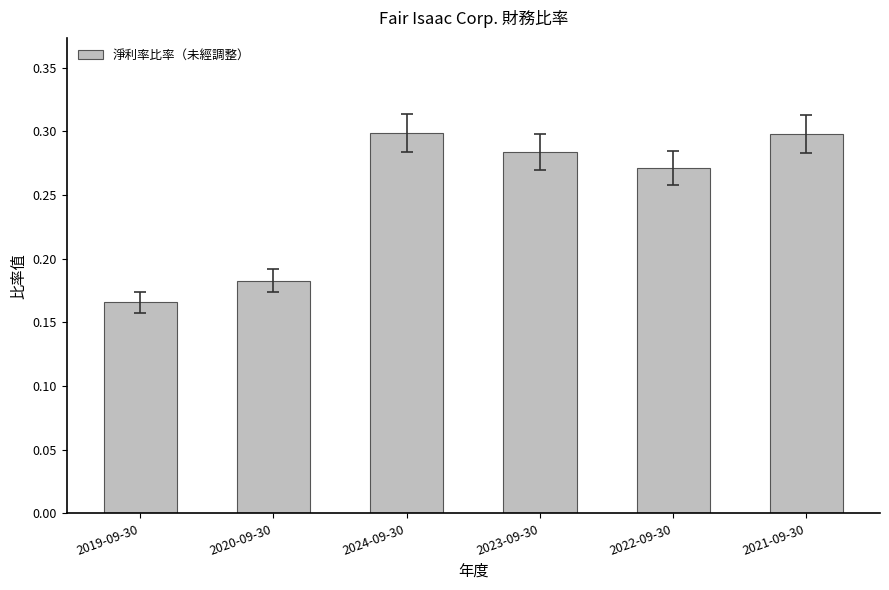

What is the sum of the values at 2023-09-30 and 2022-09-30?

0.6